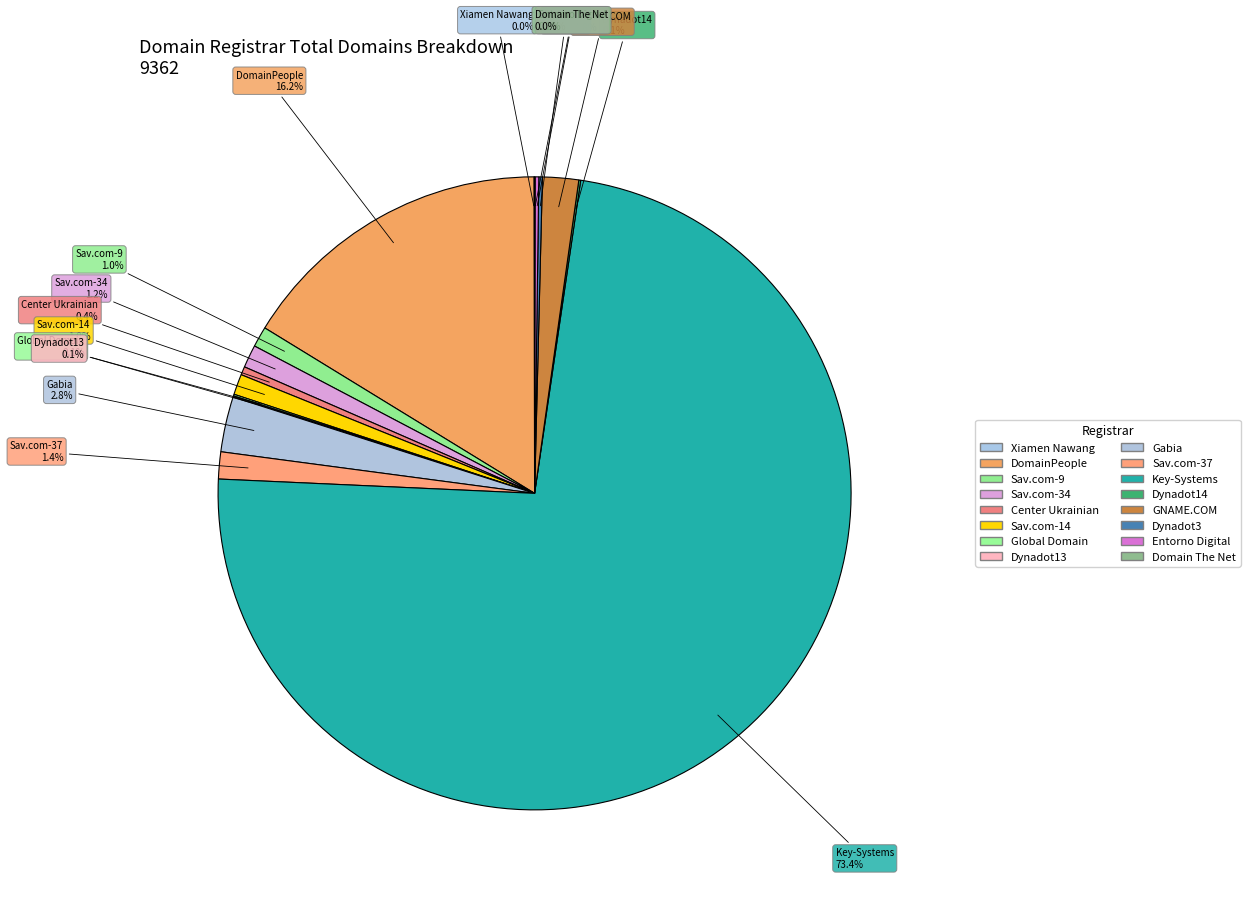

What is the largest slice in the pie chart?

Key-Systems